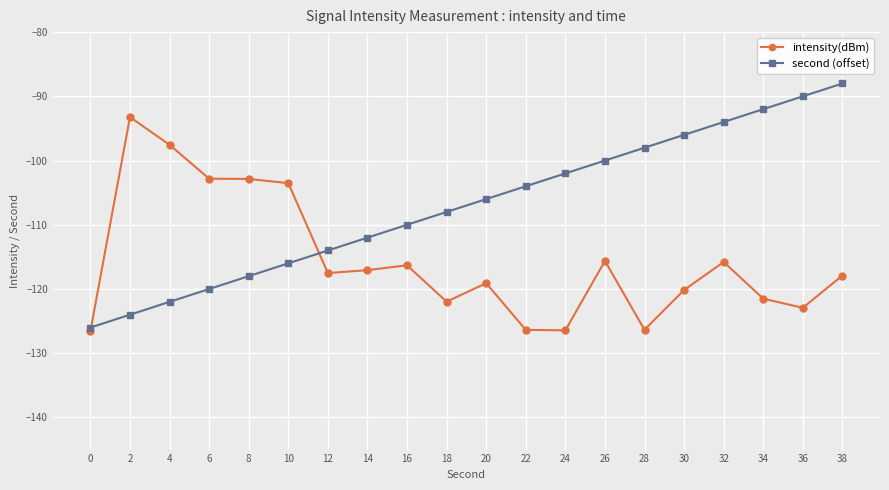

What are all the series names shown in the legend?

intensity(dBm), second (offset)